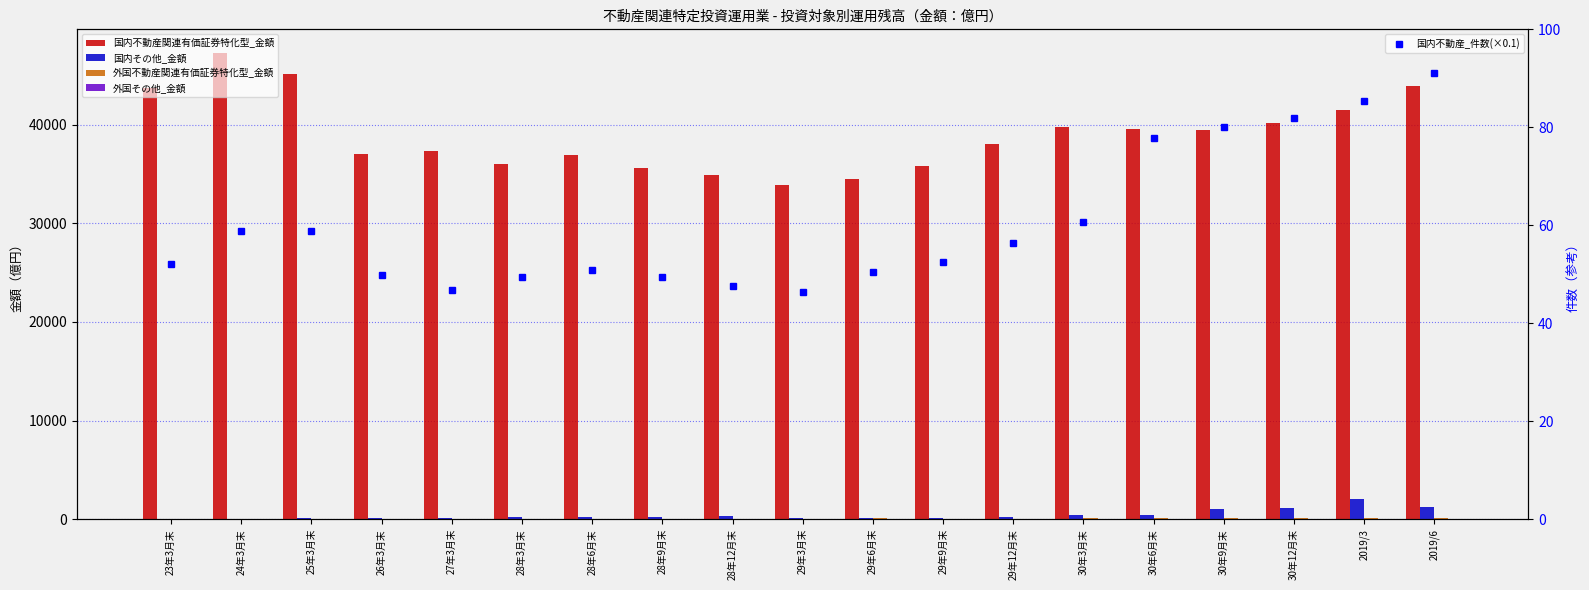

List the labels in order of 外国不動産関連有価証券特化型_金額 value, smallest first.

23年3月末, 24年3月末, 25年3月末, 26年3月末, 28年9月末, 28年6月末, 28年12月末, 28年3月末, 27年3月末, 29年12月末, 29年3月末, 29年9月末, 30年3月末, 30年6月末, 30年9月末, 30年12月末, 2019/3, 2019/6, 29年6月末